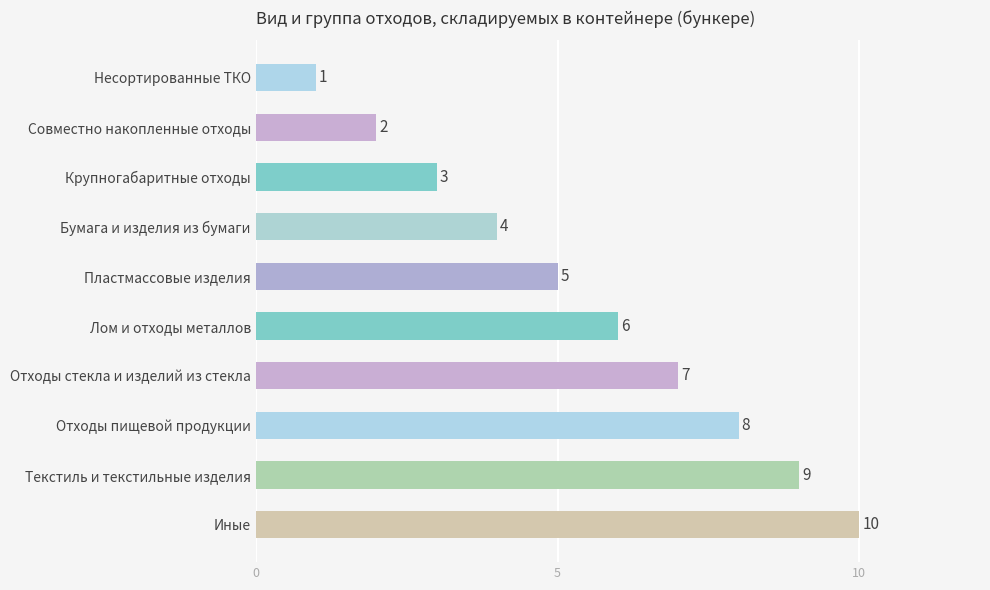

What is the difference between the maximum and minimum values?

9